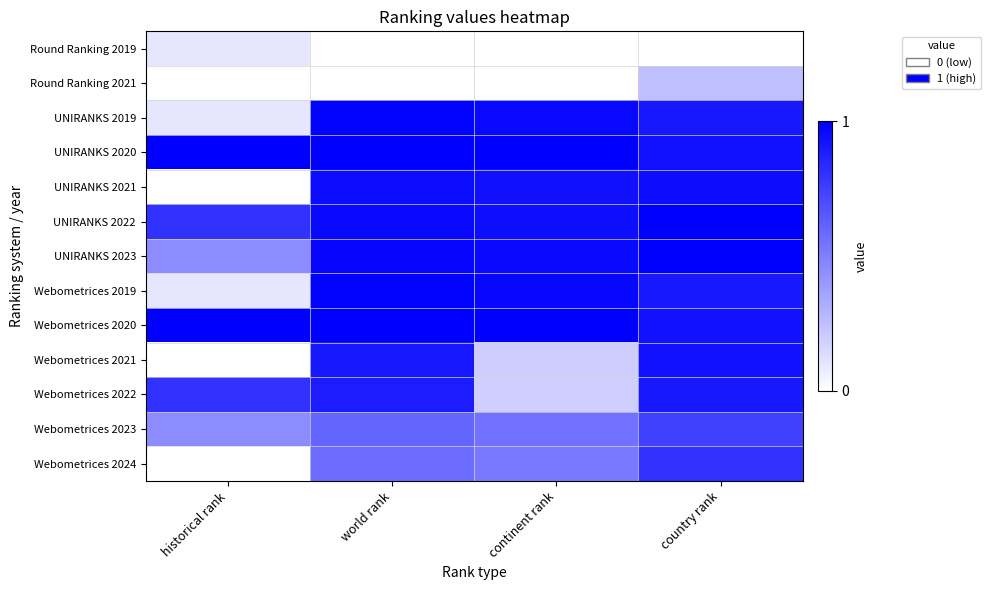

Where is Webometrices 2022 nearest to the value 0?

continent rank